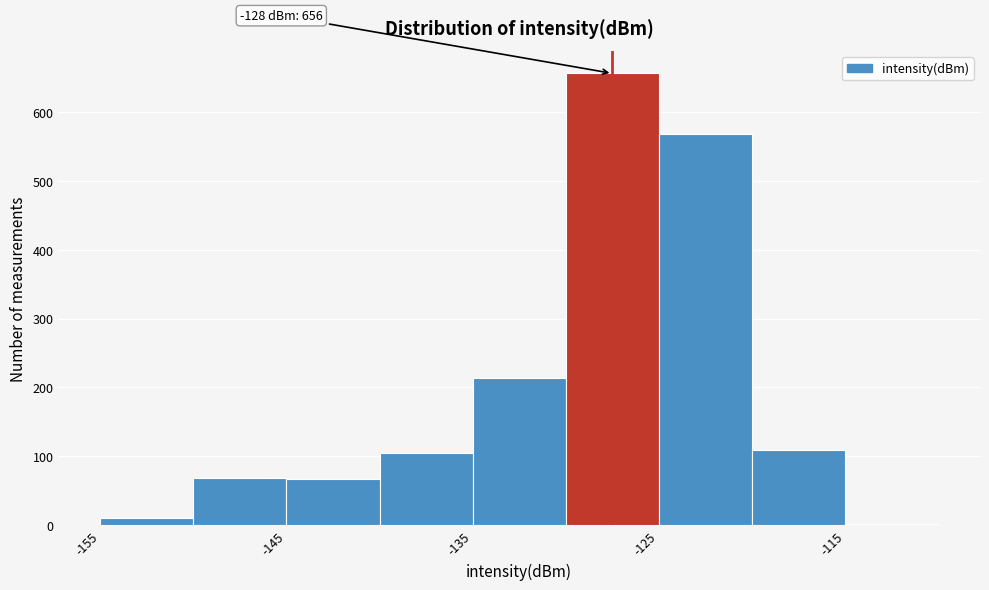

Which range on the x-axis has the tallest bar?

-130 to -125